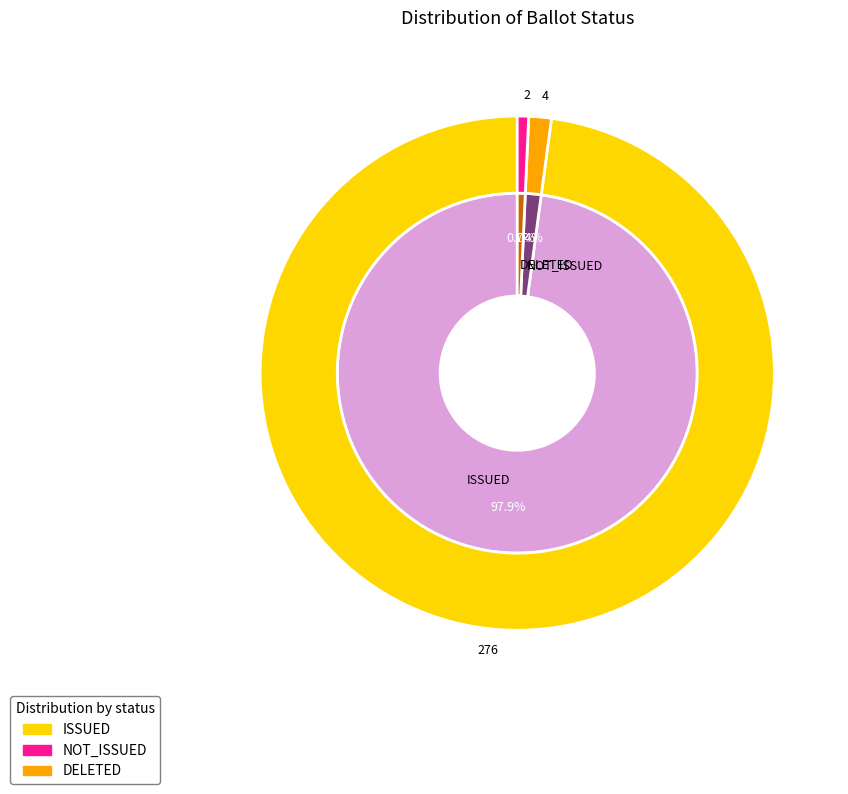

Is there a majority slice in this chart?

Yes